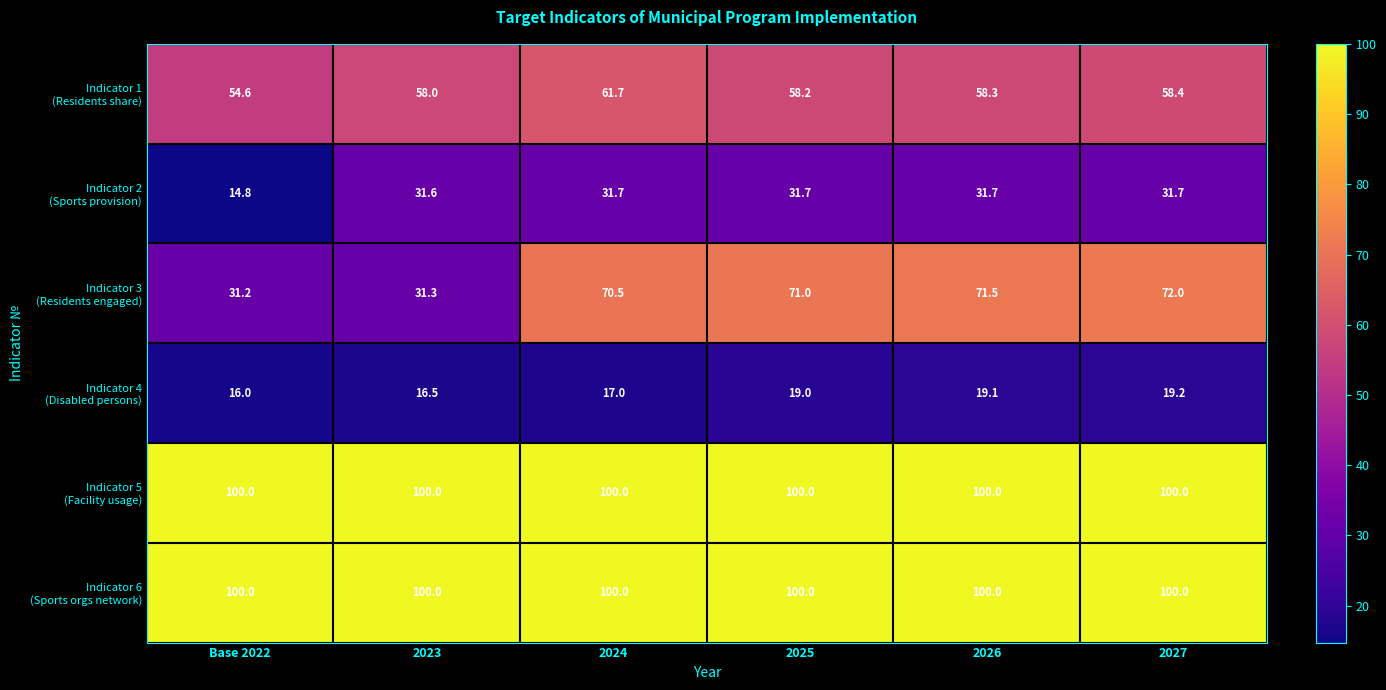

At how many categories does at least one series exceed 96?

6